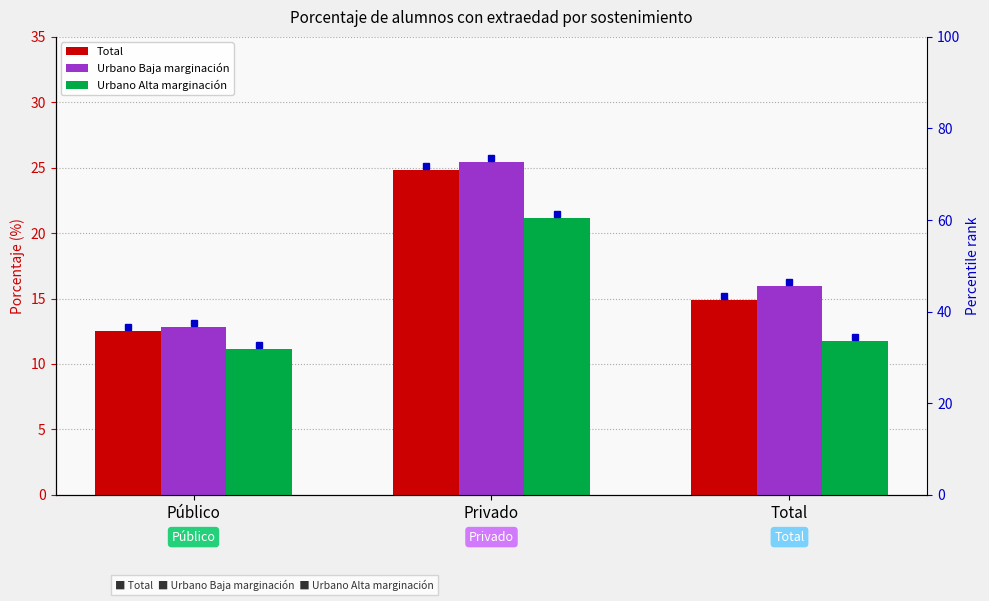

At how many categories does at least one series exceed 25?

1